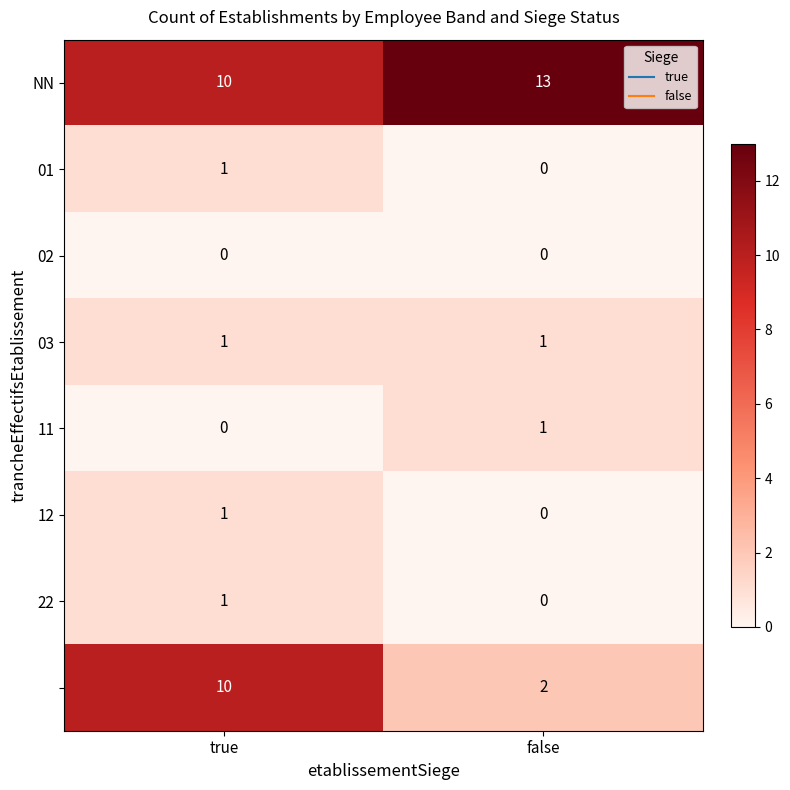

At which category does the chart reach its peak across all series?

false